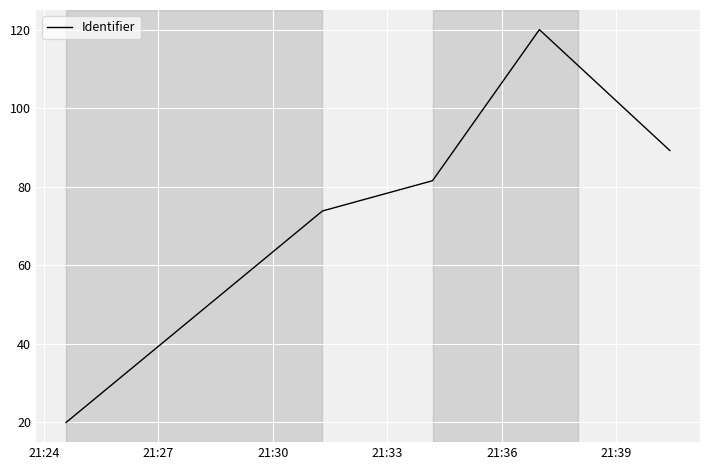

What is the minimum value shown in the chart?

20.0